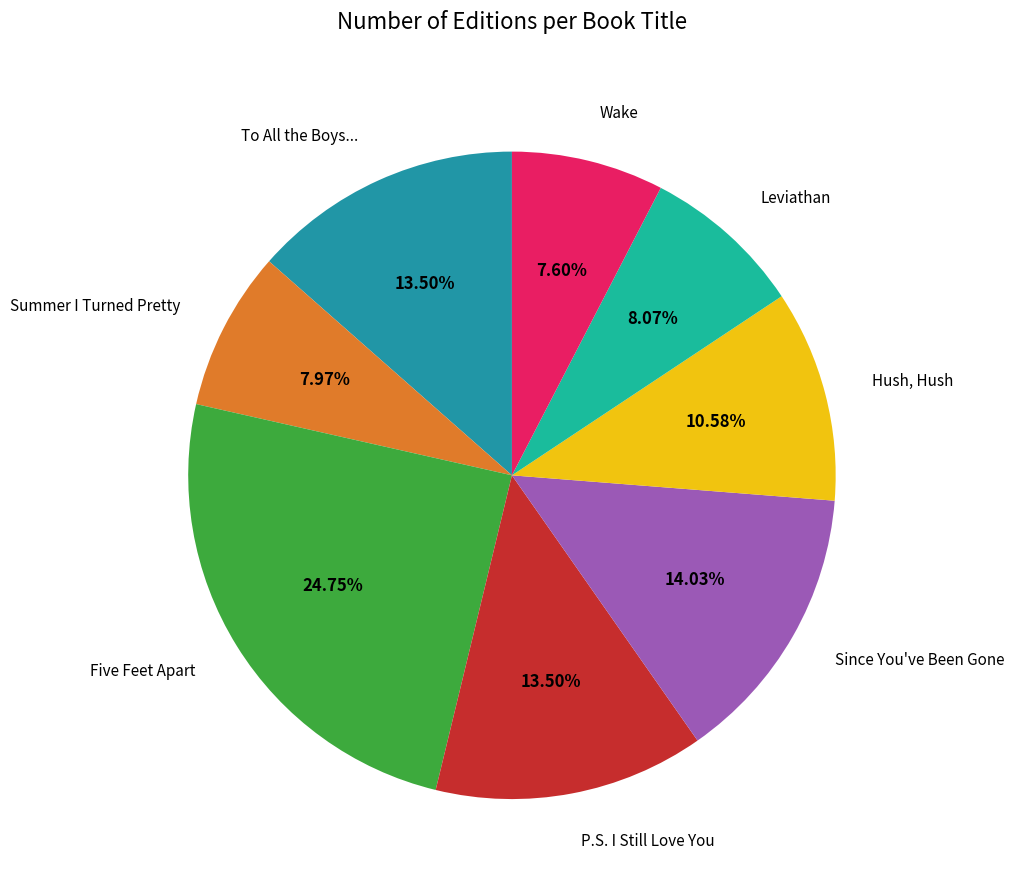

Count the number of slices in the pie.

8